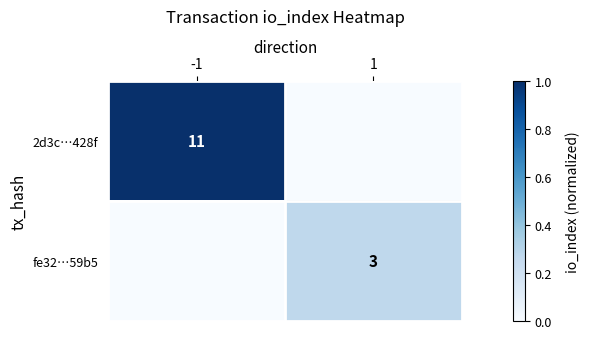

Is the value of 2d3c…428f at -1 greater than the value of fe32…59b5 at 1?

Yes